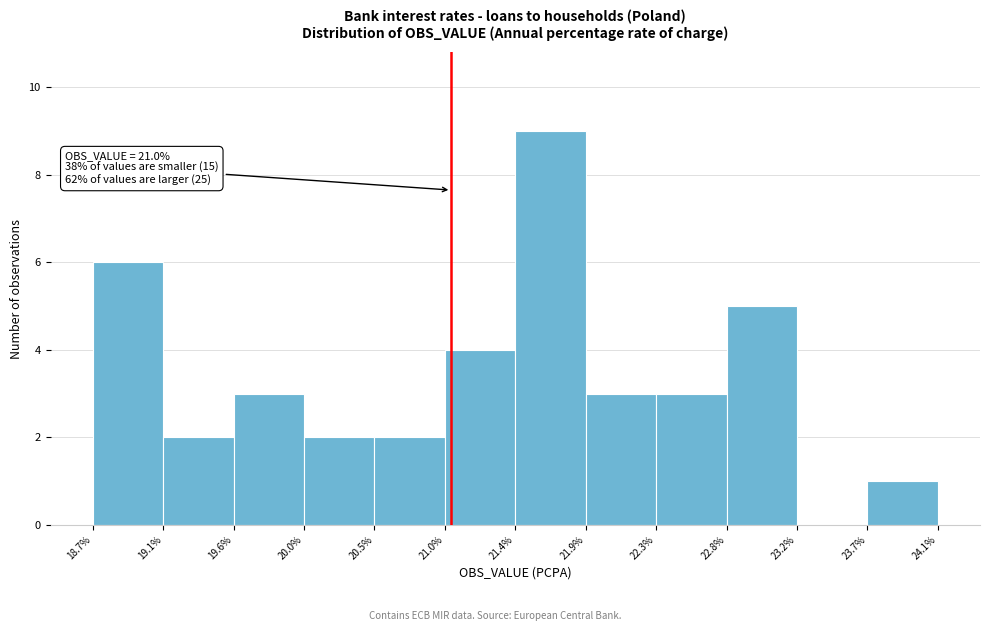

Over which range of the x-axis is the bar tallest?

21.4% to 21.9%